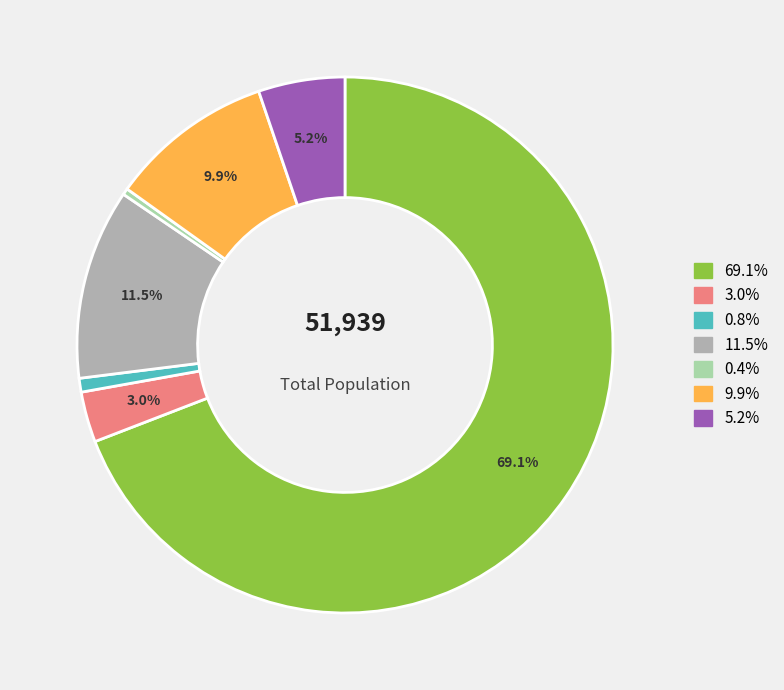

Is there a majority slice in this chart?

Yes